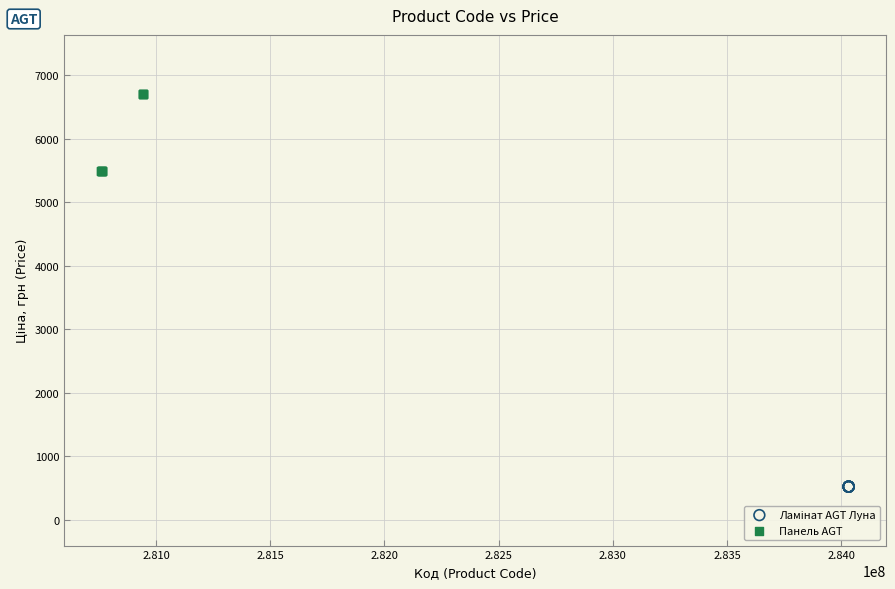

Which series reaches the maximum Y coordinate?

Панель AGT